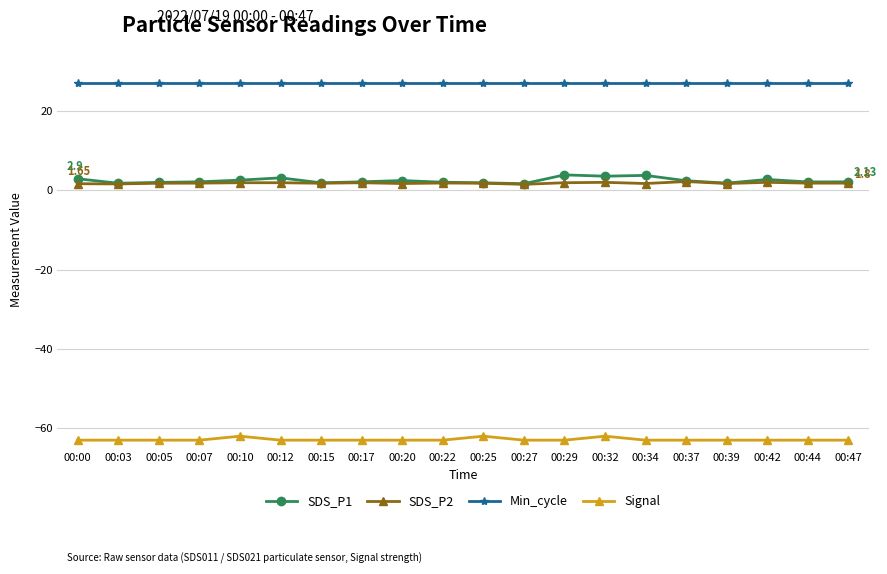

Which series has the largest total across all categories?

Min_cycle